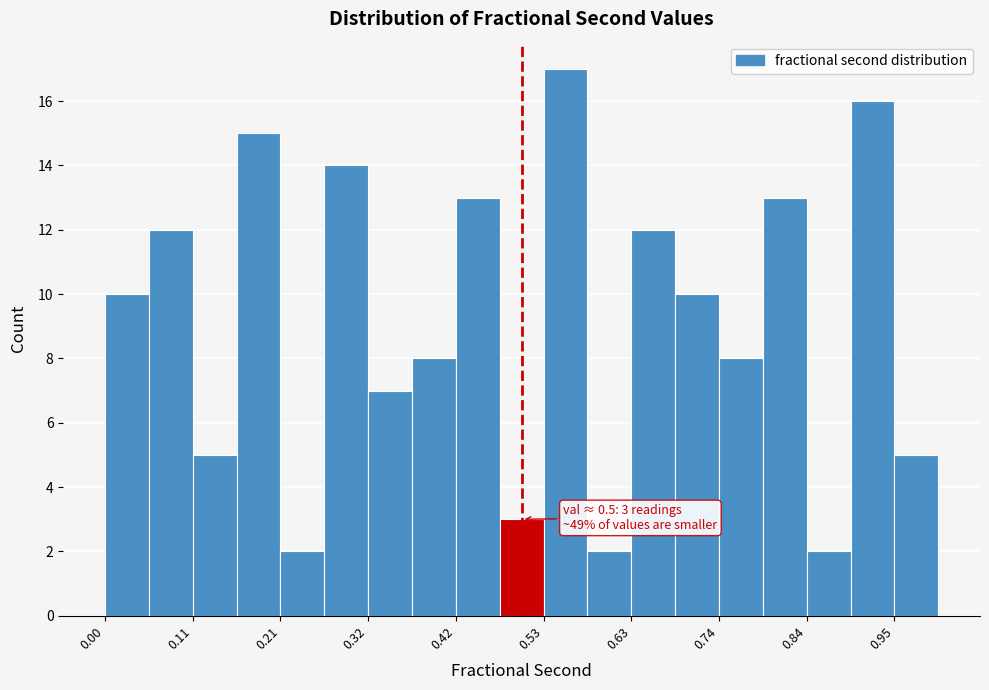

Around what value on the x-axis is the tallest bar? Give the approximate position of its centre, as read against the axis.

0.56